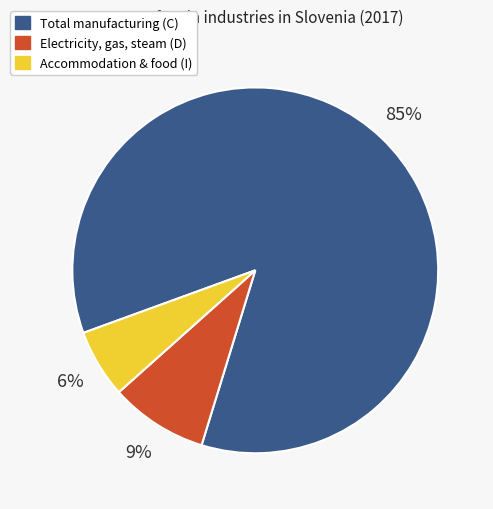

How many segments does this pie chart have?

3